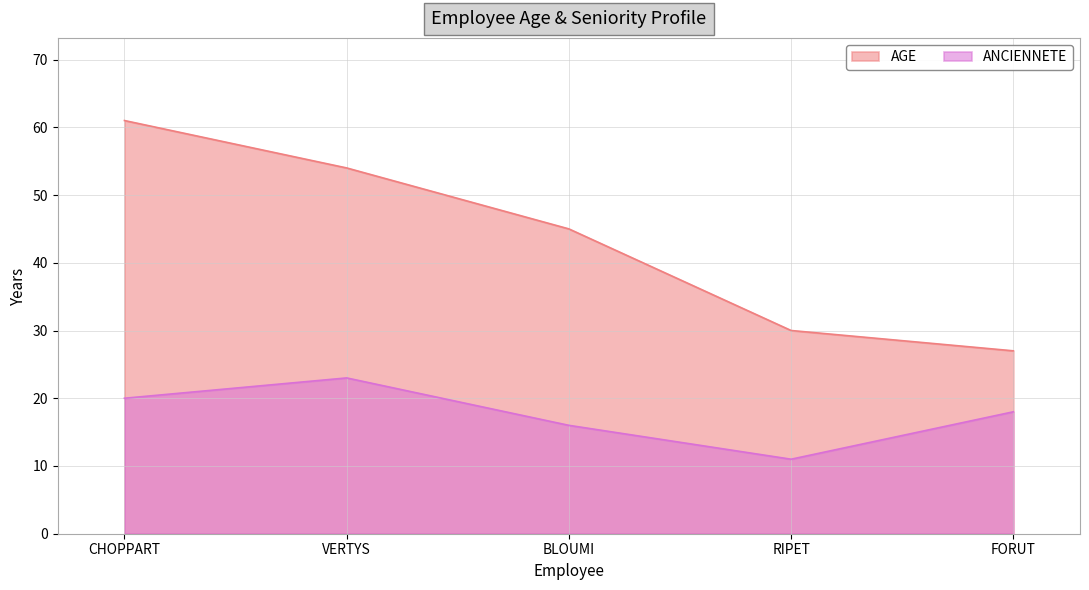

What is the average value of the ANCIENNETE series?

18